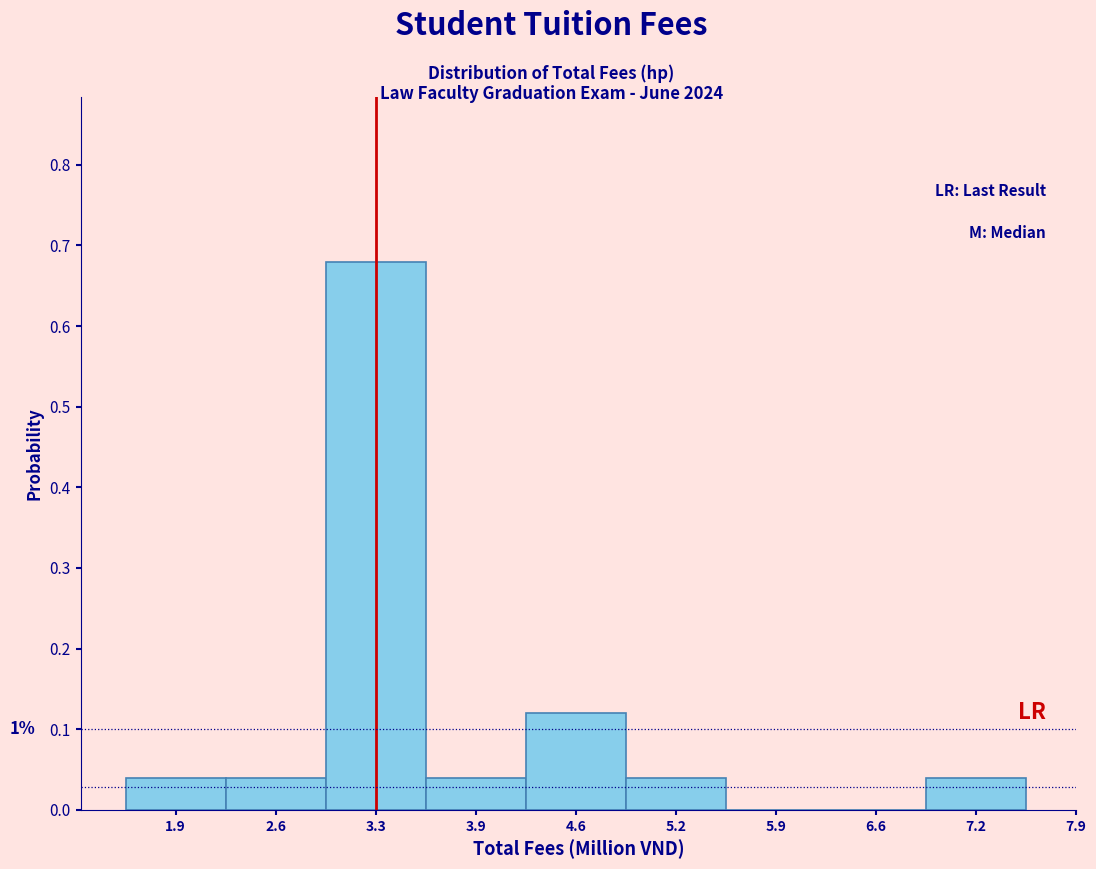

What is the sum of all values?

1.0